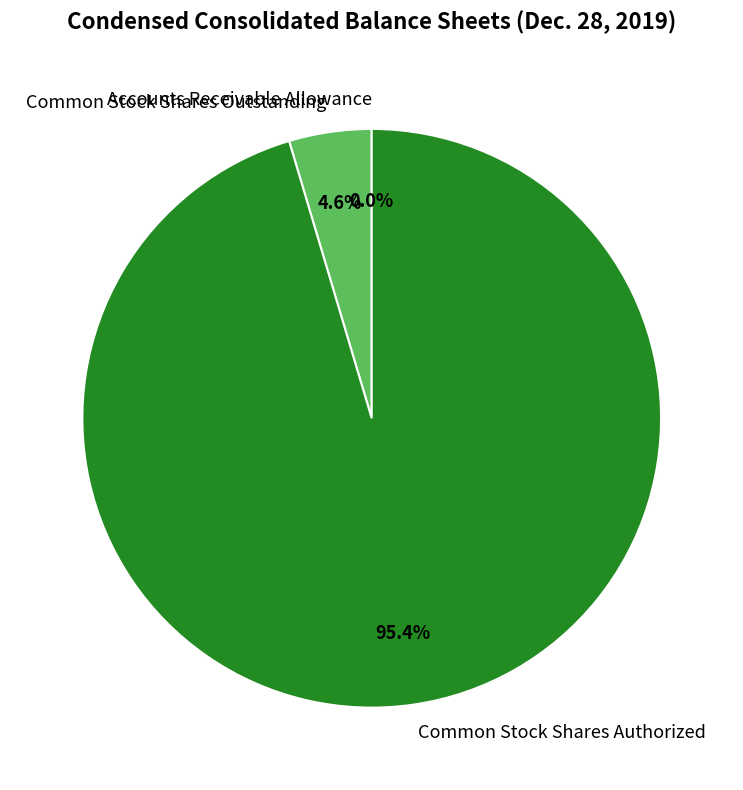

Which category has the biggest portion of the pie?

Common Stock Shares Authorized